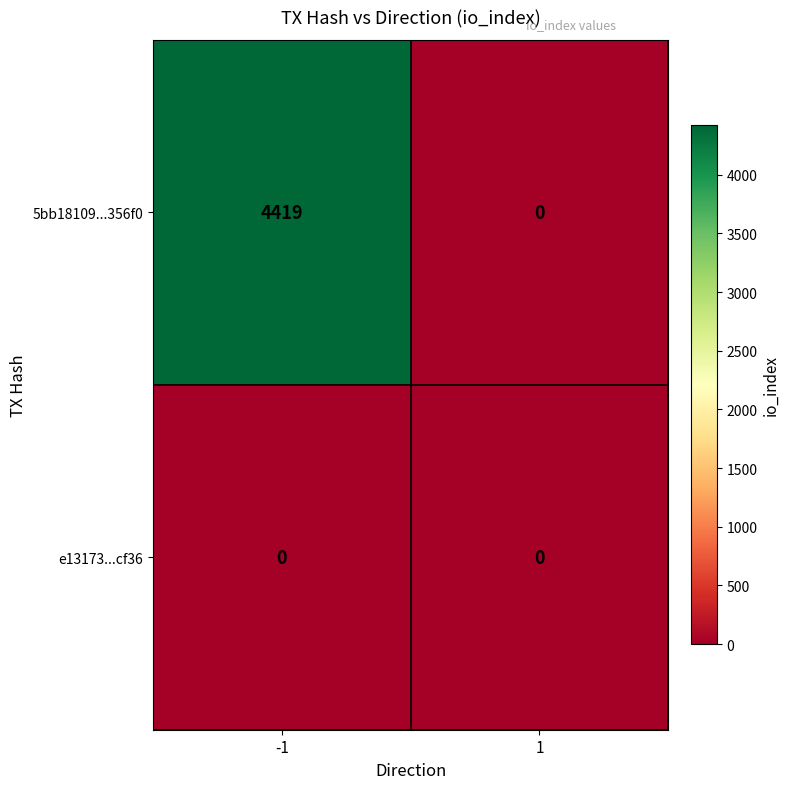

What is the sum of all 5bb18109...356f0 values?

4419